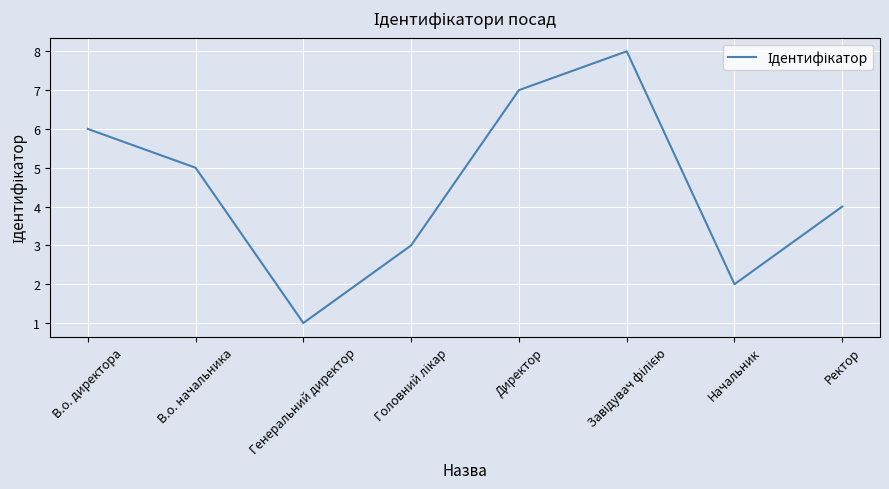

How many series are shown in this chart?

1